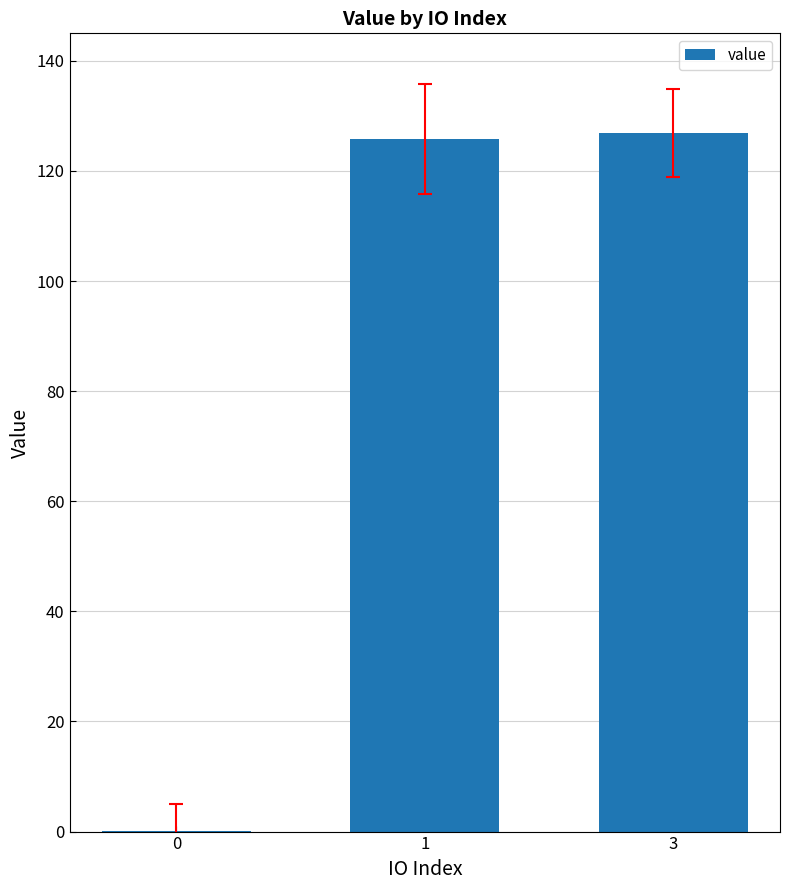

Approximately how many times larger is the value at 1 compared to 3?

1.0